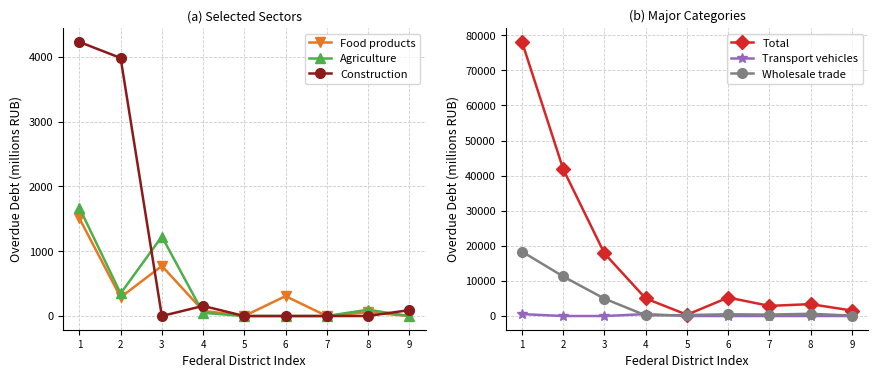

True or false: Transport vehicles has a value of 0 at 8.

True